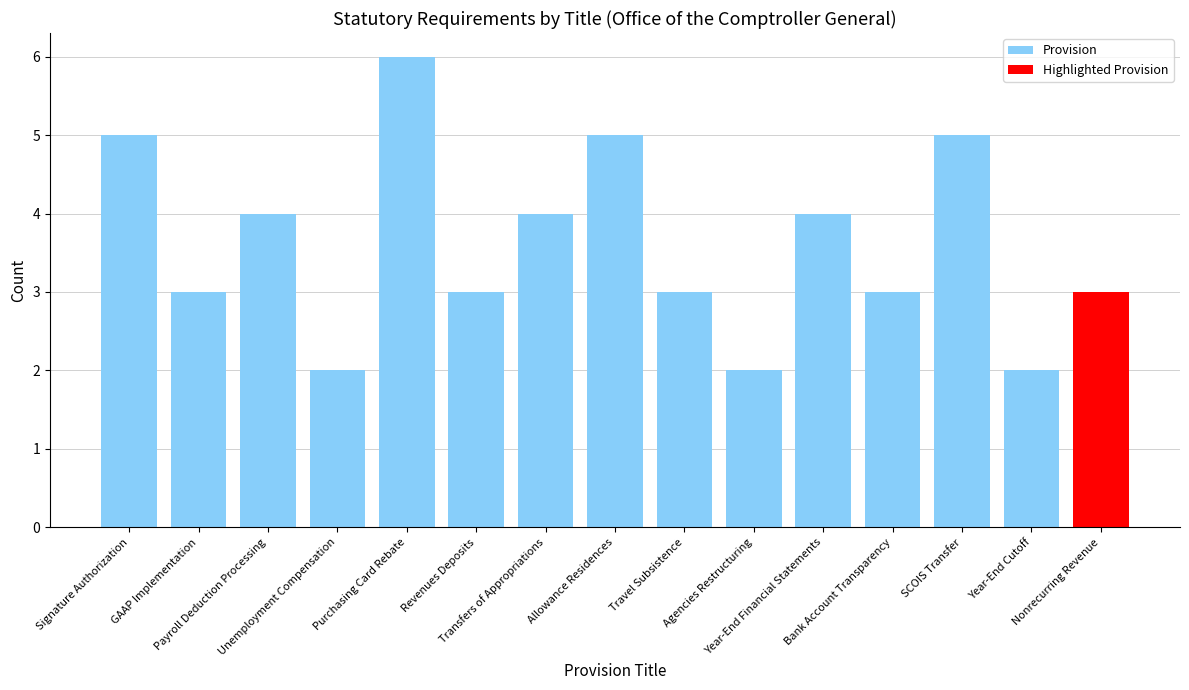

What is the difference between the second highest and second lowest values?

3